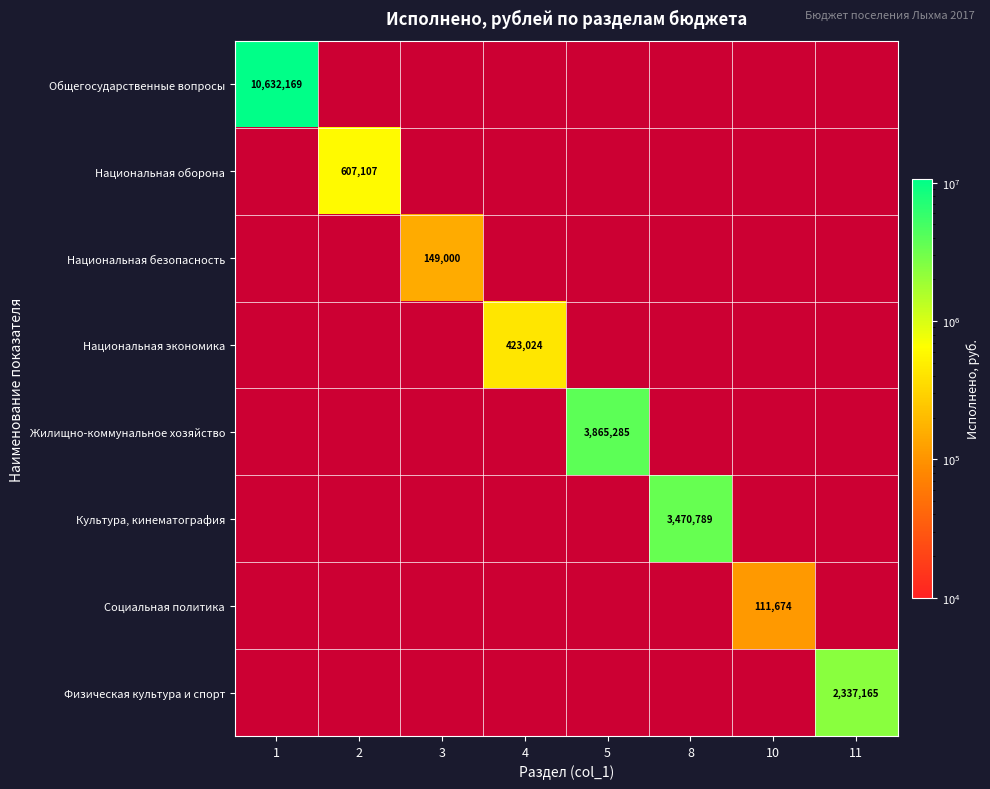

Which series has the largest total across all categories?

Общегосударственные вопросы